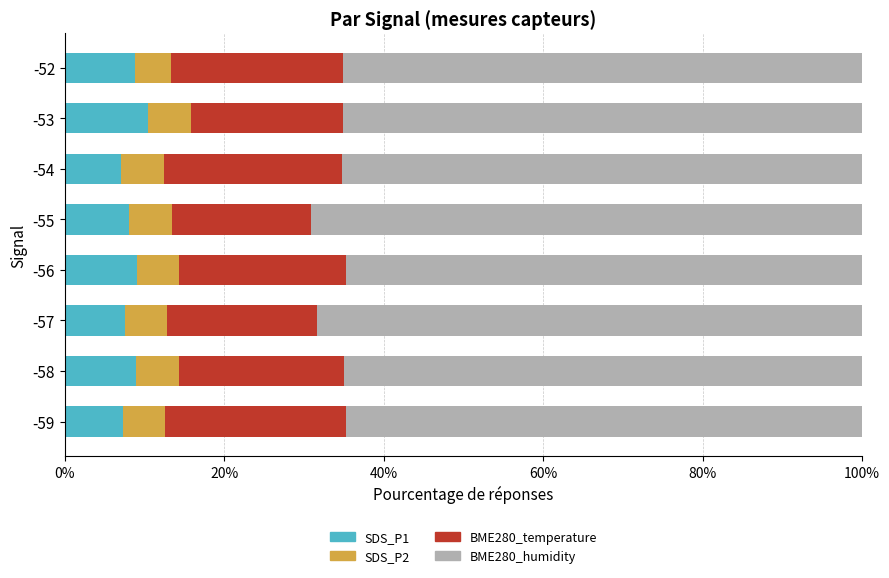

What is the total value across all series at -55?

100.0